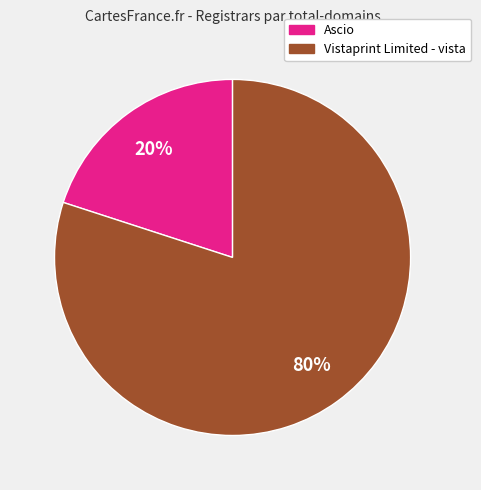

What is the majority slice?

Vistaprint Limited - vista